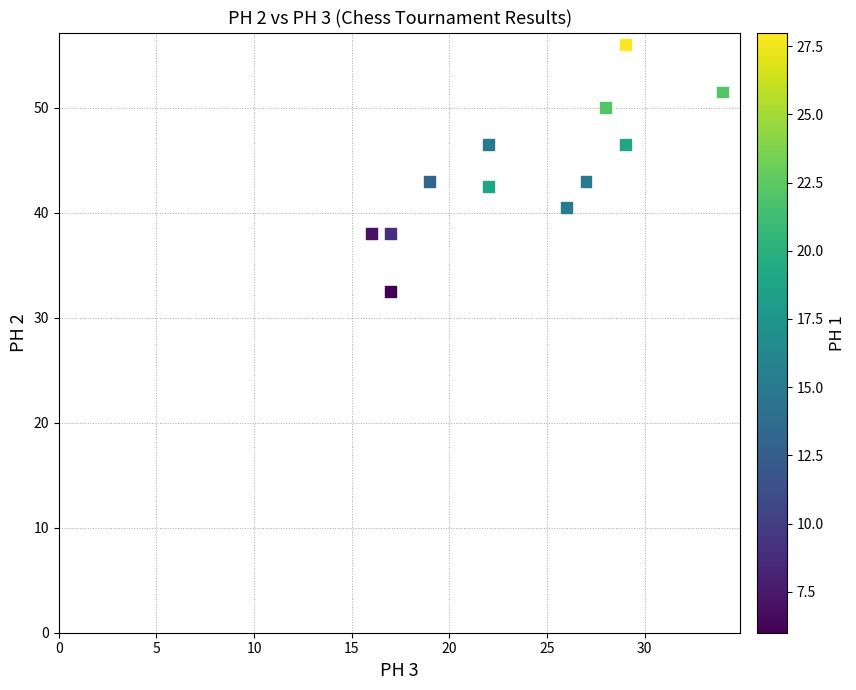

What is the average Y value?

44.0